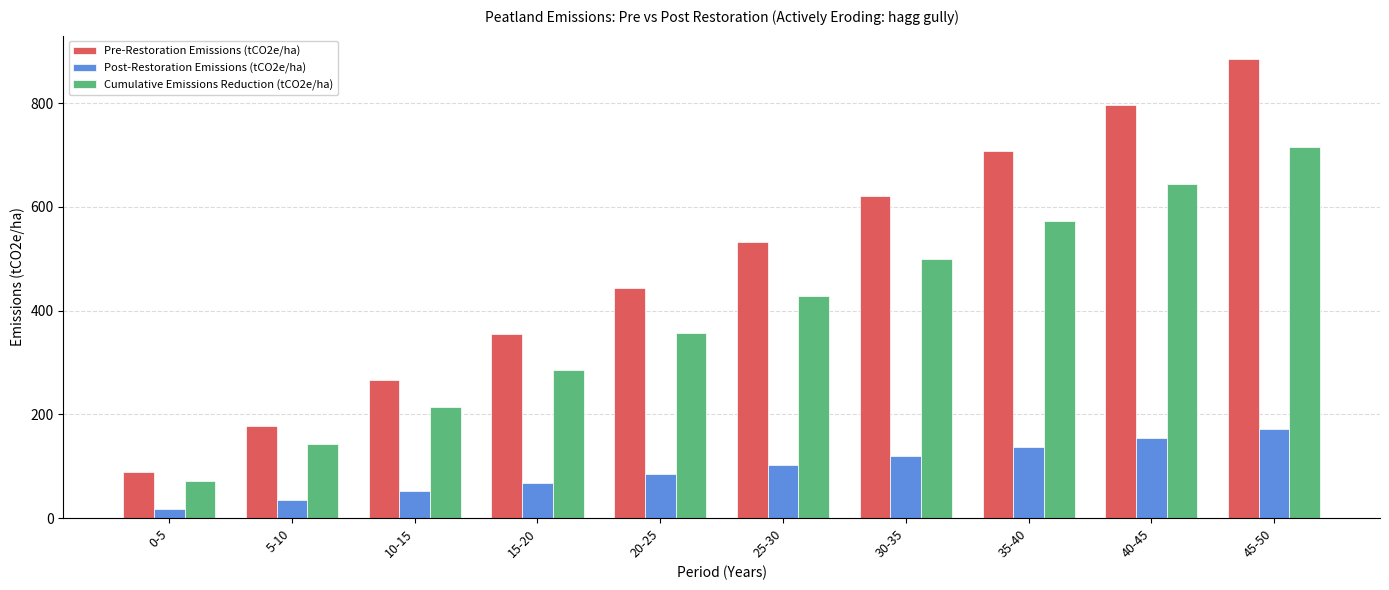

Is the value of Pre-Restoration Emissions (tCO2e/ha) at 30-35 greater than the value of Cumulative Emissions Reduction (tCO2e/ha) at 0-5?

Yes